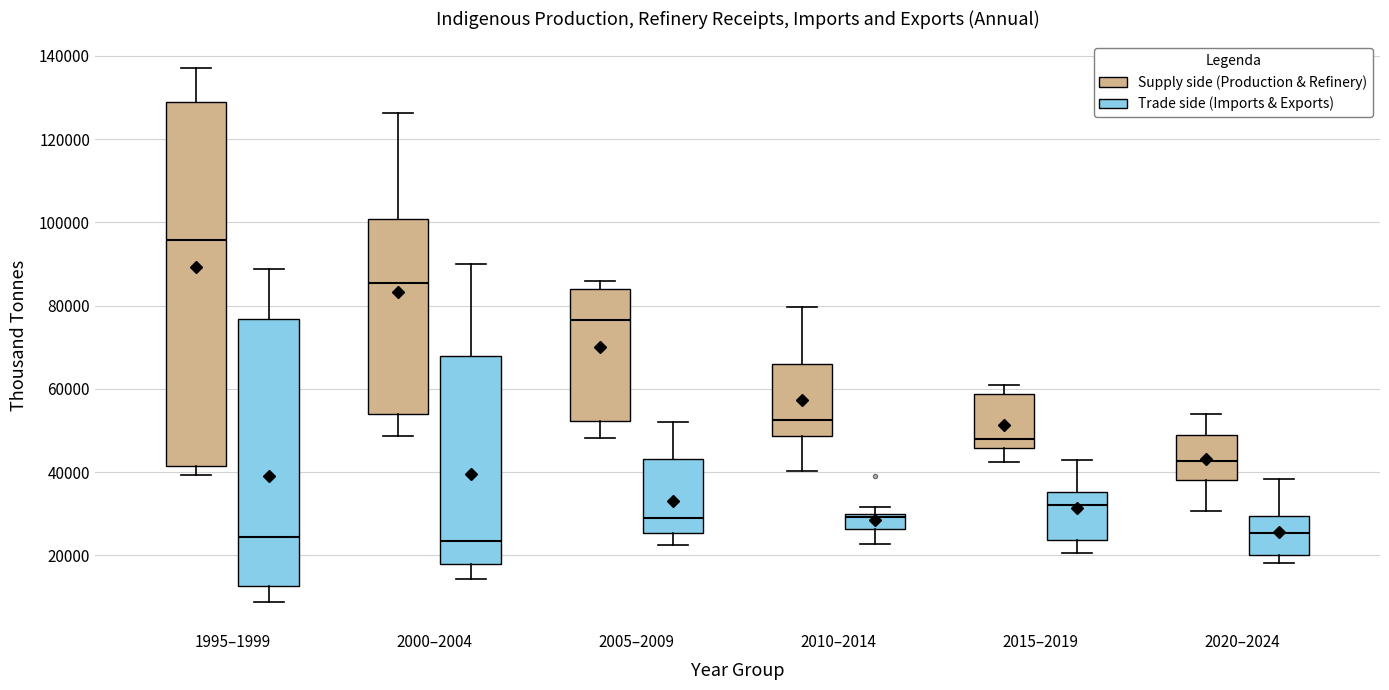

Reading left to right, transcribe this box plot: for each box, give where its median line is, the range the box spans, and where its two whiskers end, as read against the y-axis. The values are not printed on the chart, so give them approximately, as read against the axis.

1995–1999 (Supply side (Production & Refinery)): median 96000, box 42000 to 128000, whiskers 40000 to 138000
1995–1999 (Trade side (Imports & Exports)): median 24000, box 12000 to 76000, whiskers 8000 to 88000
2000–2004 (Supply side (Production & Refinery)): median 86000, box 54000 to 100000, whiskers 48000 to 126000
2000–2004 (Trade side (Imports & Exports)): median 24000, box 18000 to 68000, whiskers 14000 to 90000
2005–2009 (Supply side (Production & Refinery)): median 76000, box 52000 to 84000, whiskers 48000 to 86000
2005–2009 (Trade side (Imports & Exports)): median 28000, box 26000 to 44000, whiskers 22000 to 52000
2010–2014 (Supply side (Production & Refinery)): median 52000, box 48000 to 66000, whiskers 40000 to 80000
2010–2014 (Trade side (Imports & Exports)): median 30000 (just below the box's upper edge), box 26000 to 30000, whiskers 22000 to 32000
2015–2019 (Supply side (Production & Refinery)): median 48000, box 46000 to 58000, whiskers 42000 to 62000
2015–2019 (Trade side (Imports & Exports)): median 32000, box 24000 to 36000, whiskers 20000 to 42000
2020–2024 (Supply side (Production & Refinery)): median 42000, box 38000 to 48000, whiskers 30000 to 54000
2020–2024 (Trade side (Imports & Exports)): median 26000, box 20000 to 30000, whiskers 18000 to 38000